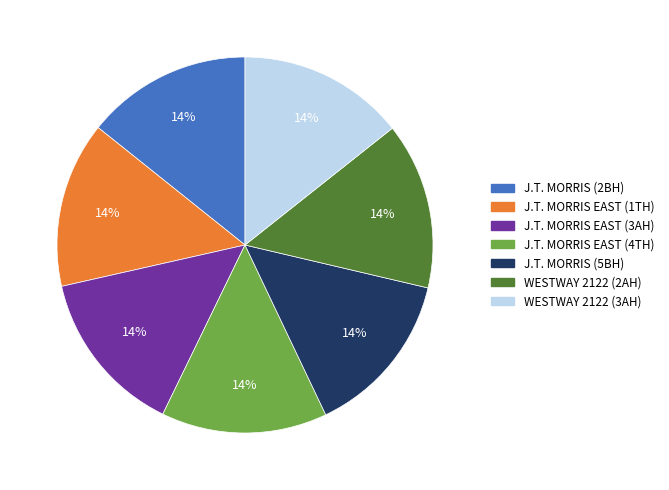

To the nearest percent, what is the average slice percentage?

14%